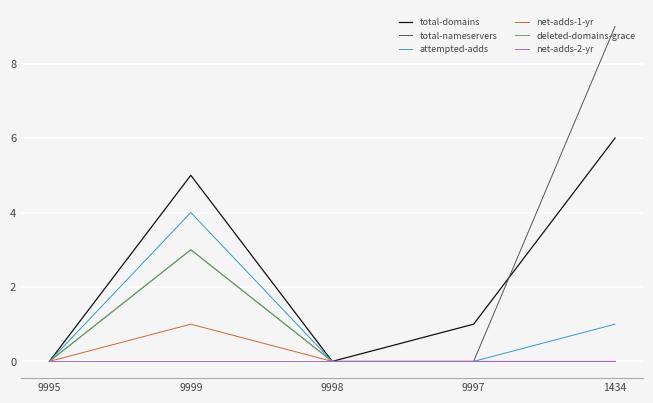

How many categories are shown in the chart?

5